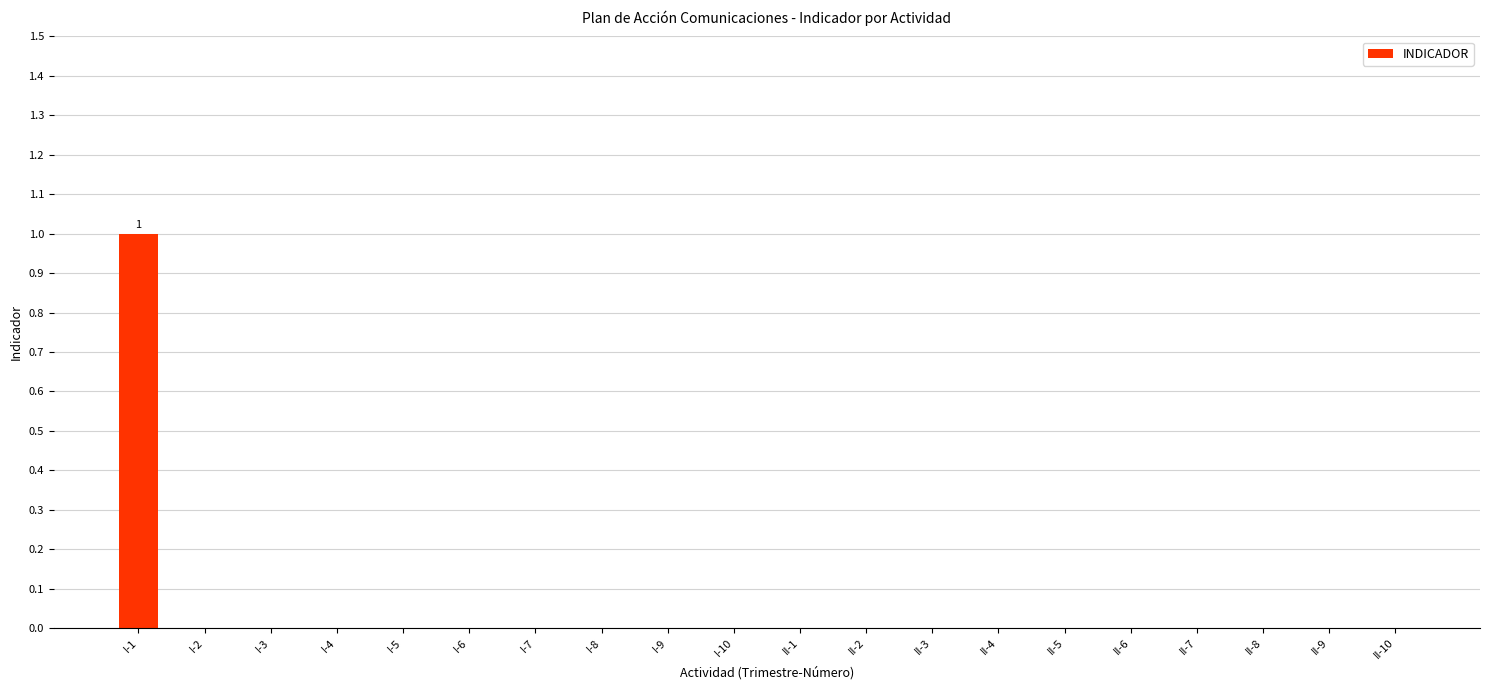

Which label corresponds to the largest value in the chart?

I-1